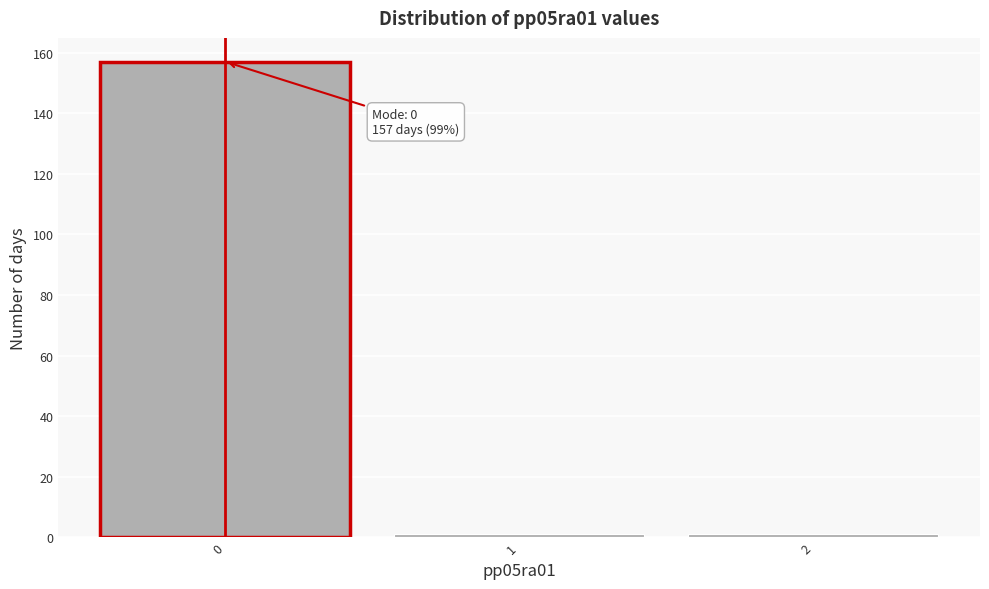

Which range on the x-axis has the tallest bar?

-0.5 to 0.5